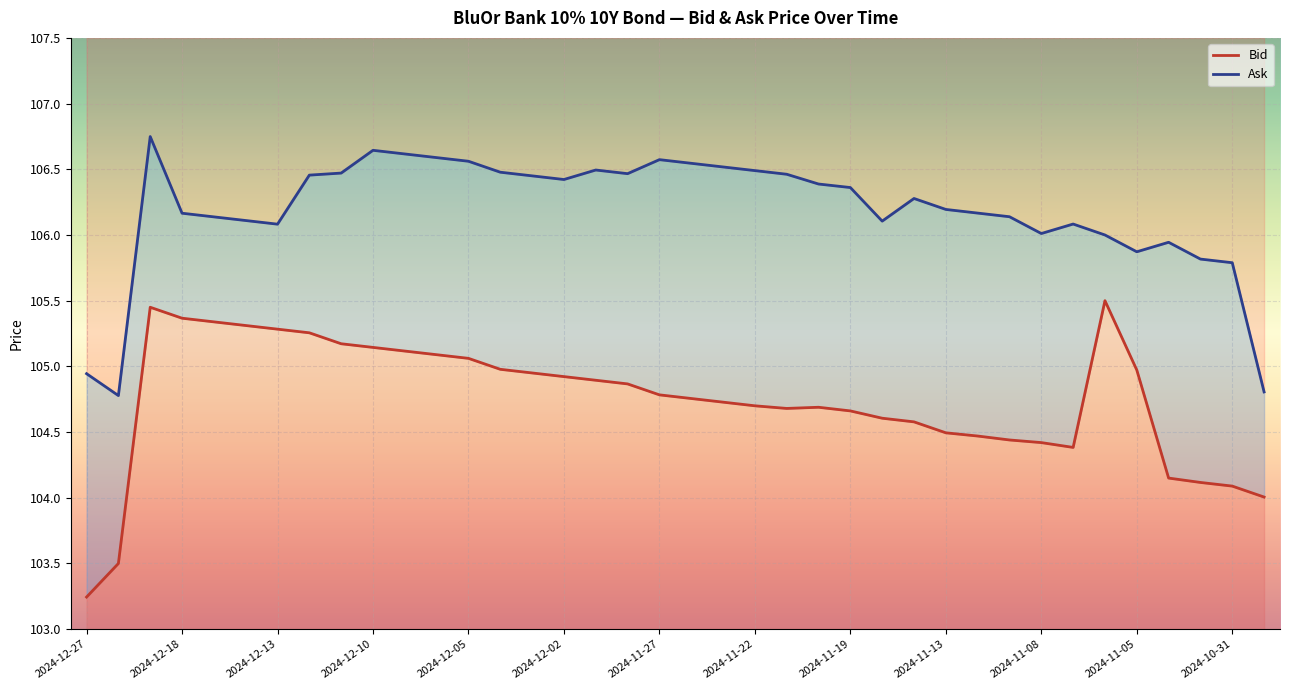

How many data points in Bid are less than 104?

2